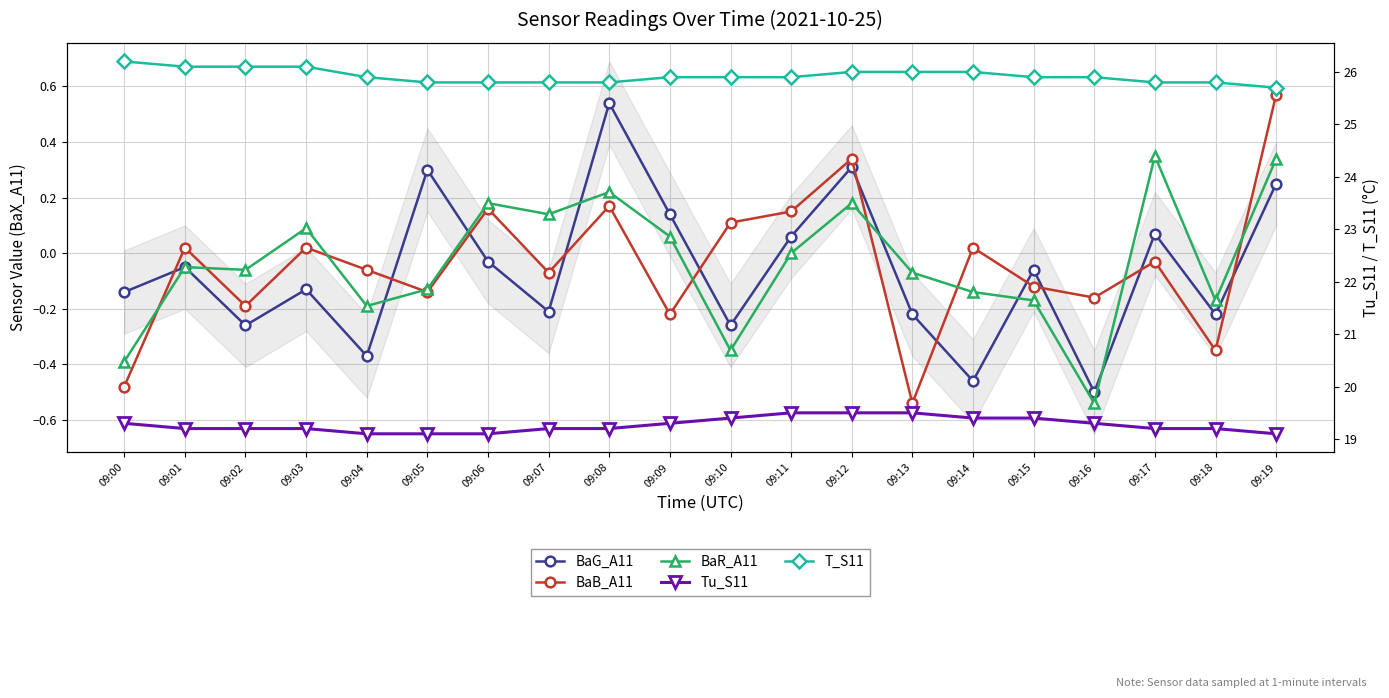

Between 09:14 and 09:10, which is larger?

09:10